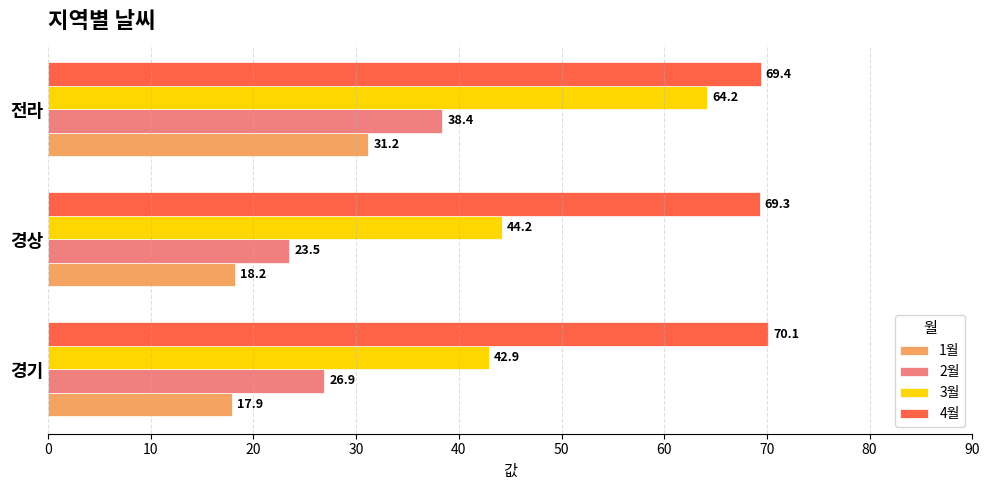

The 4월 series shows 123.4 at 경상. True or false?

False